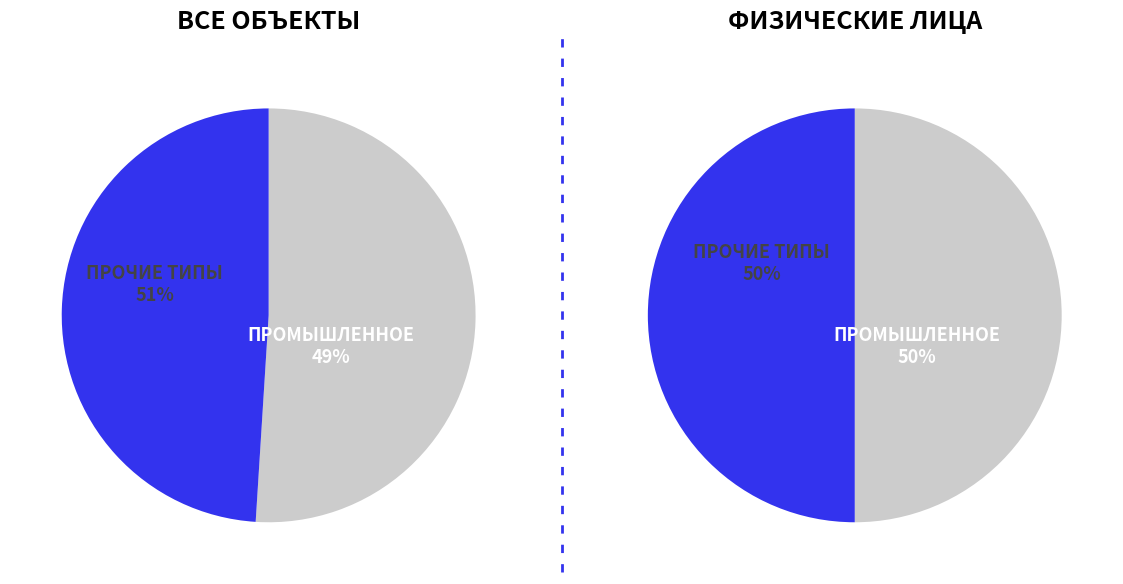

Is there any slice that represents more than half of the pie?

No